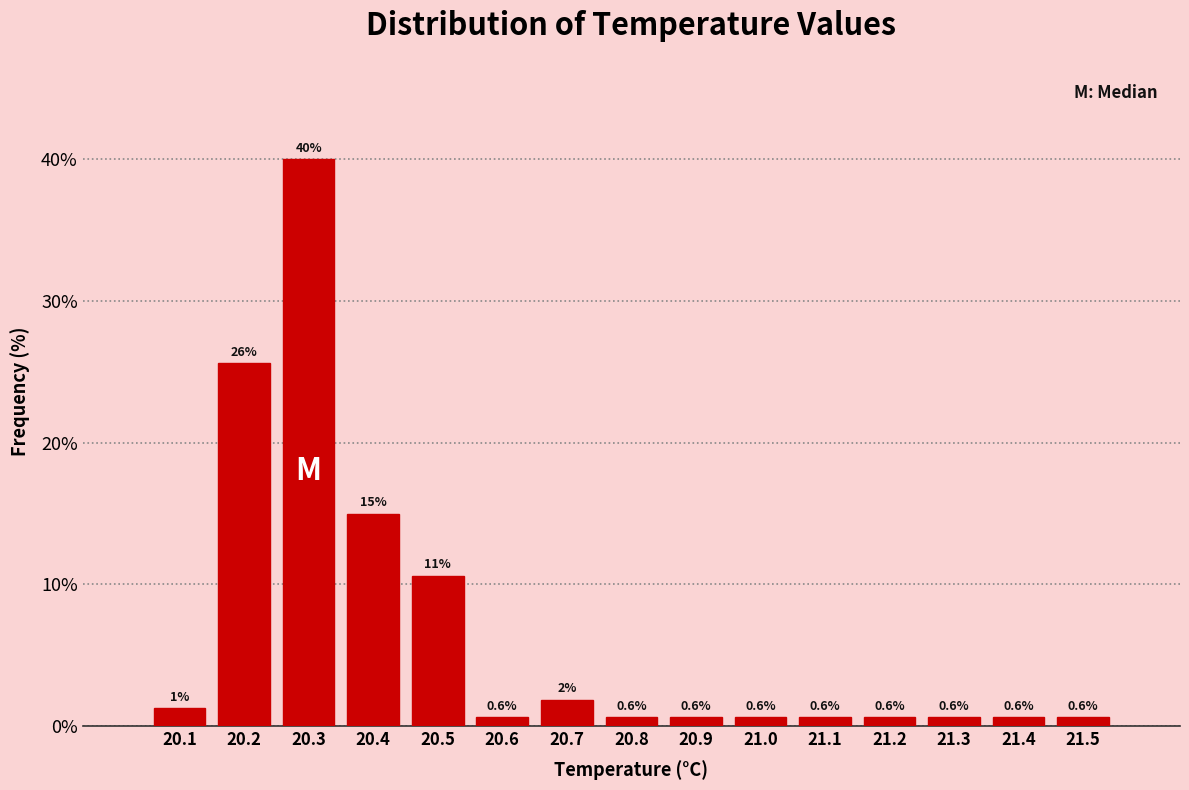

Over which range of the x-axis is the bar tallest?

20.25 to 20.35